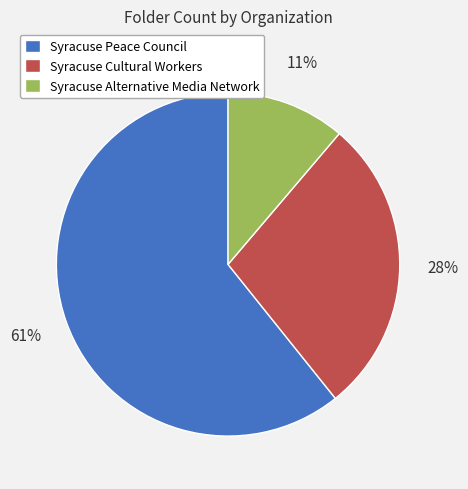

To the nearest percent, what is the difference between the largest and smallest slice percentages?

50%